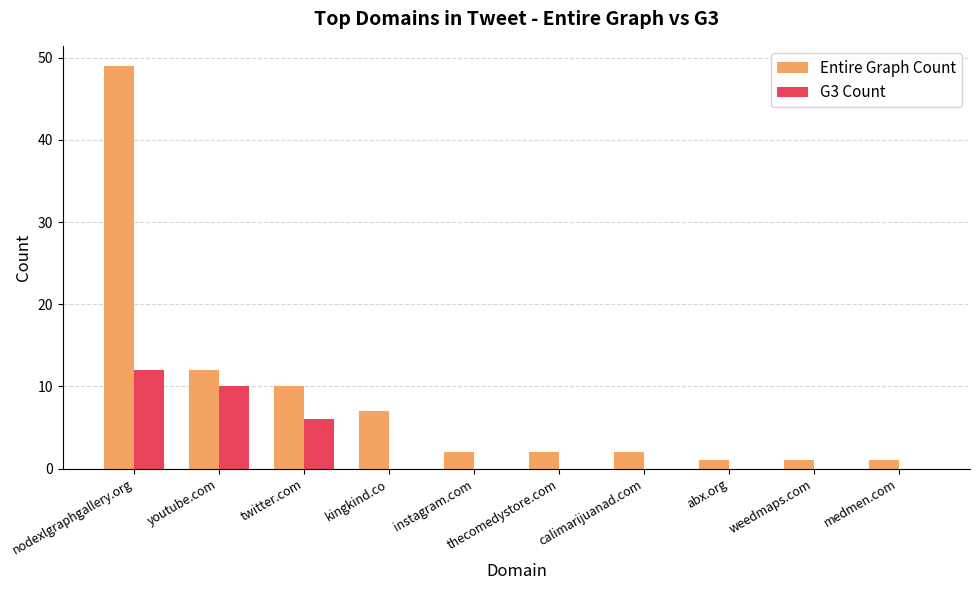

Which label corresponds to the largest value in the chart?

nodexlgraphgallery.org